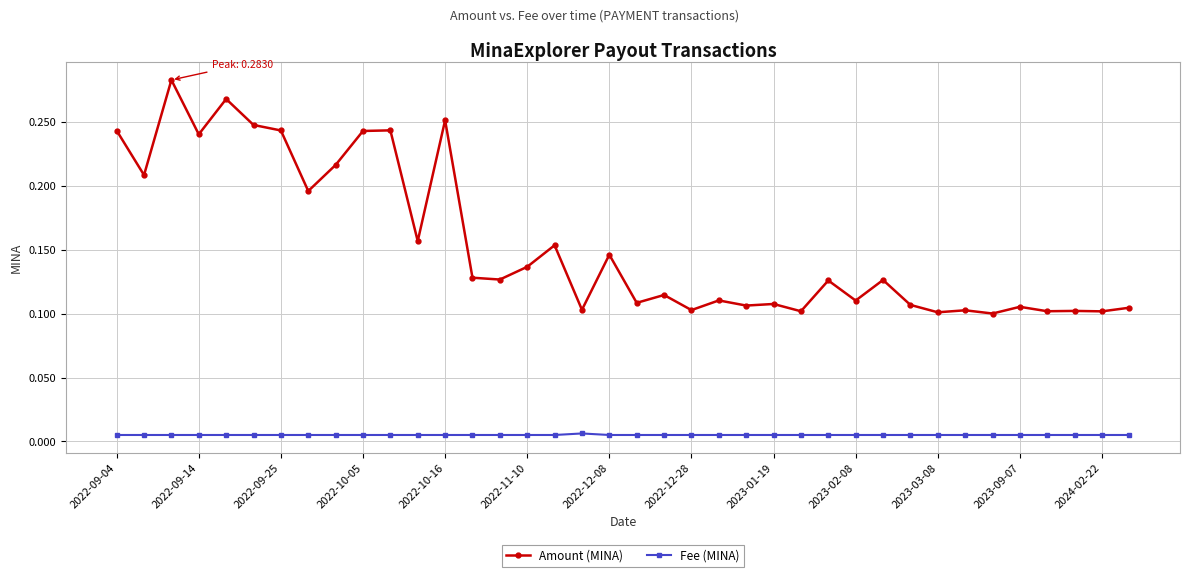

True or false: Fee (MINA) and Amount (MINA) intersect in this chart.

False